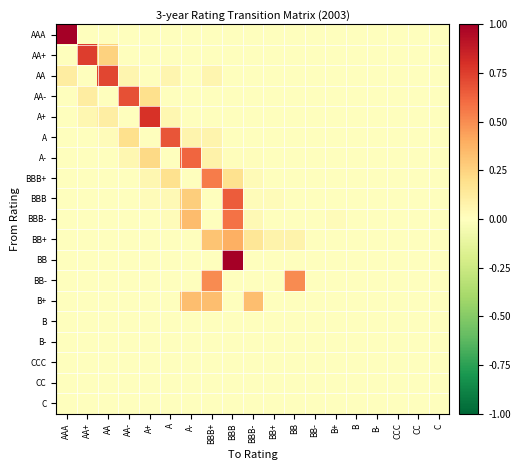

Rank the series by their maximum value, from highest to lowest.

AAA, BB, A+, AA+, AA, AA-, A, BBB, A-, BBB-, BBB+, BB-, BB+, B+, B, B-, CCC, CC, C